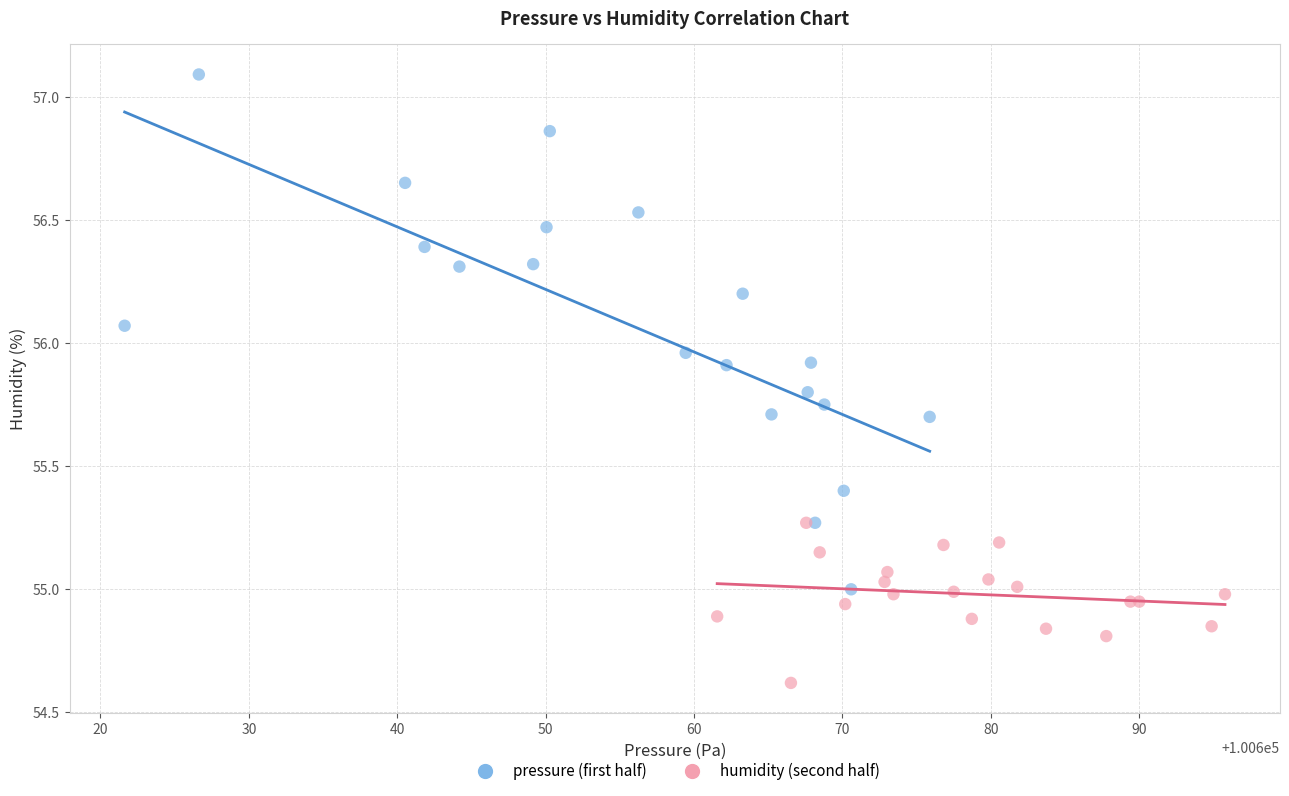

Which series contains the lowest Y value?

humidity (second half)